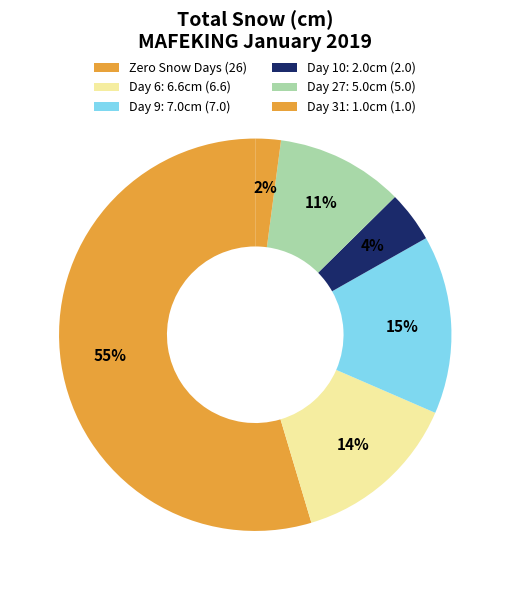

How many segments does this pie chart have?

6